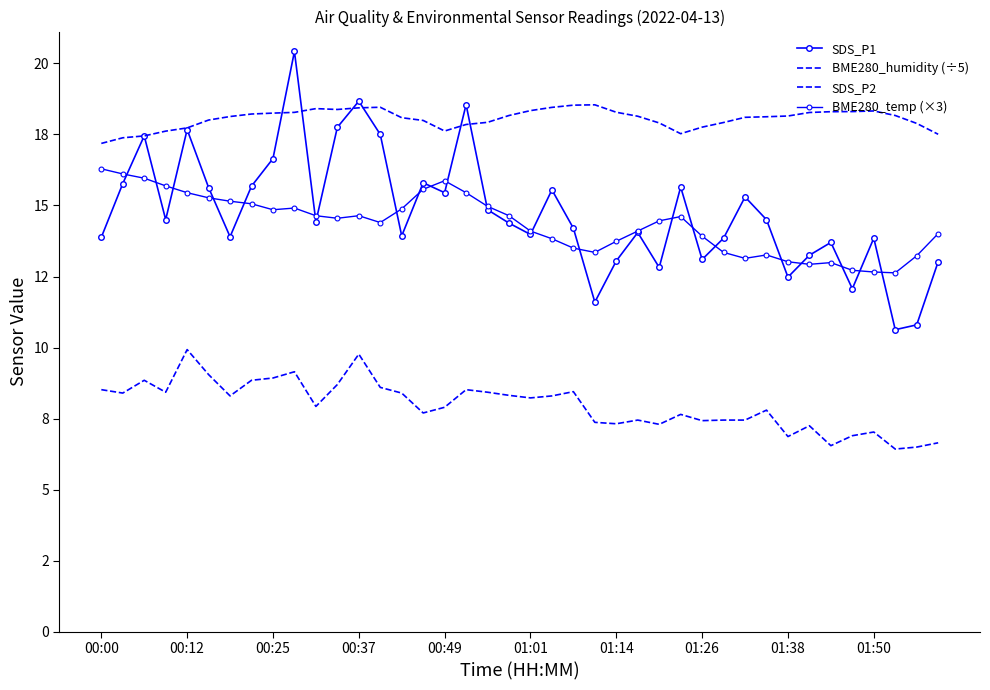

True or false: SDS_P1 and SDS_P2 cross at least once.

False